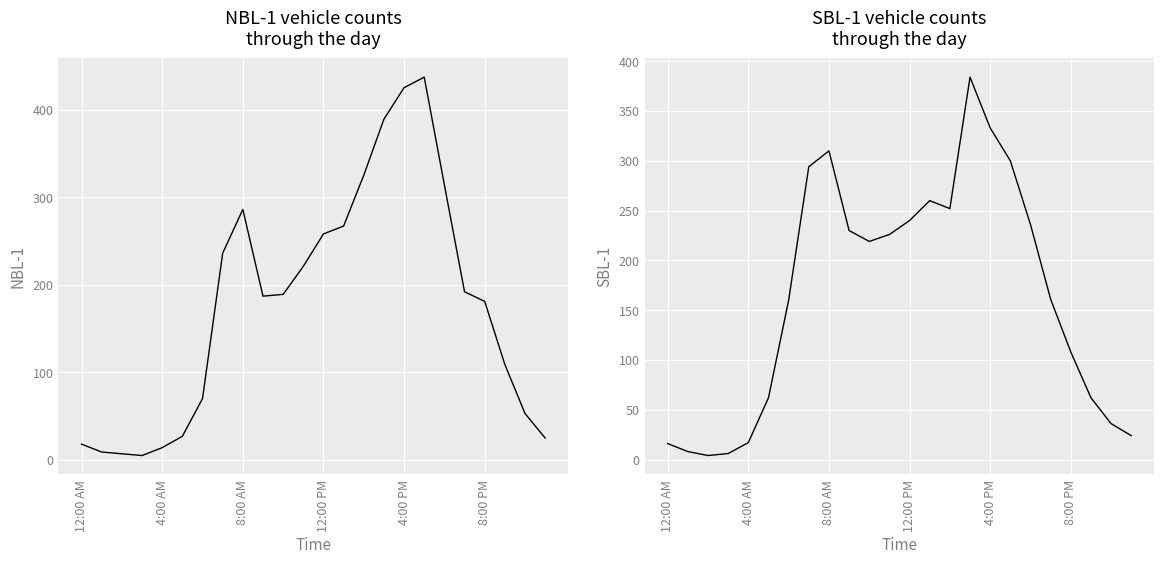

What are all the series names shown in the legend?

NBL-1, SBL-1